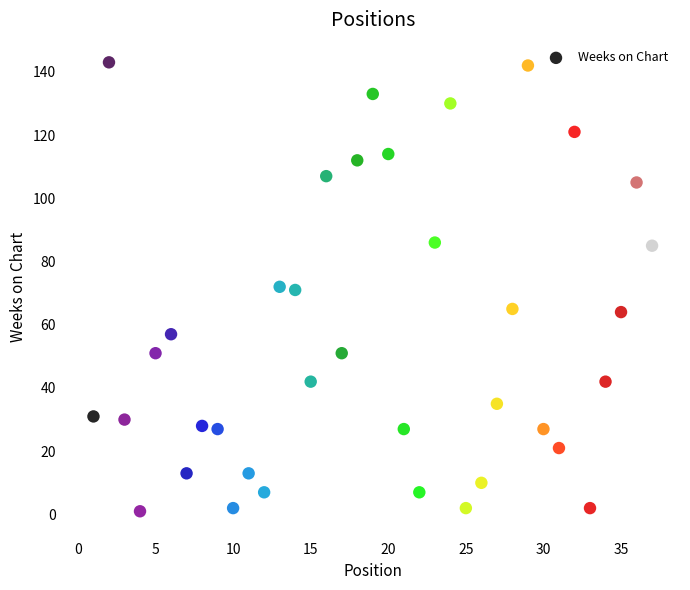

What is the range of Y values (max minus min)?

142